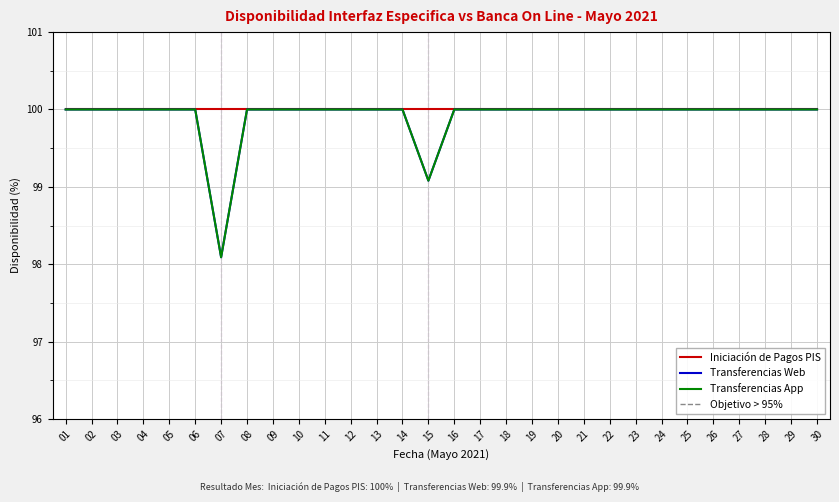

Which label corresponds to the smallest value in the chart?

07